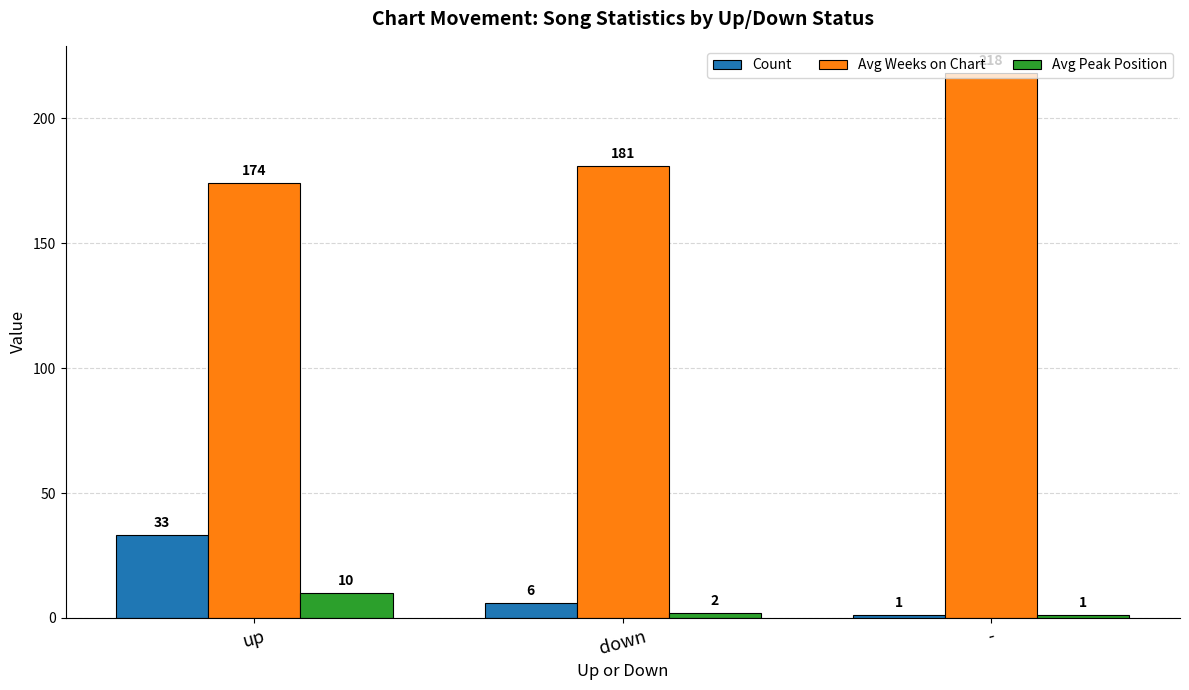

Is the value of Avg Peak Position at up greater than the value of Count at up?

No